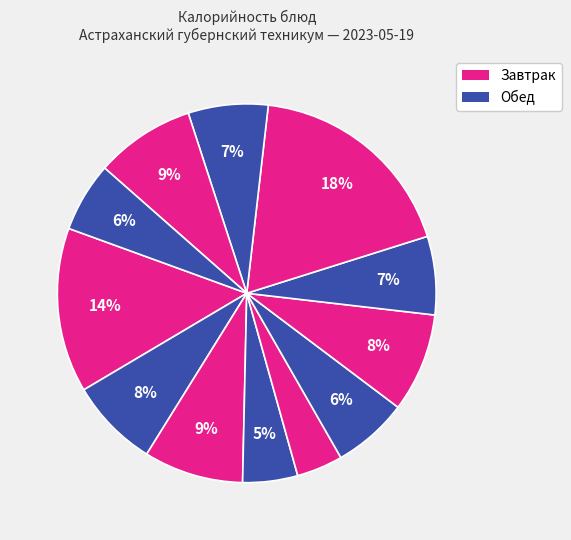

How many slices are in this pie chart?

12